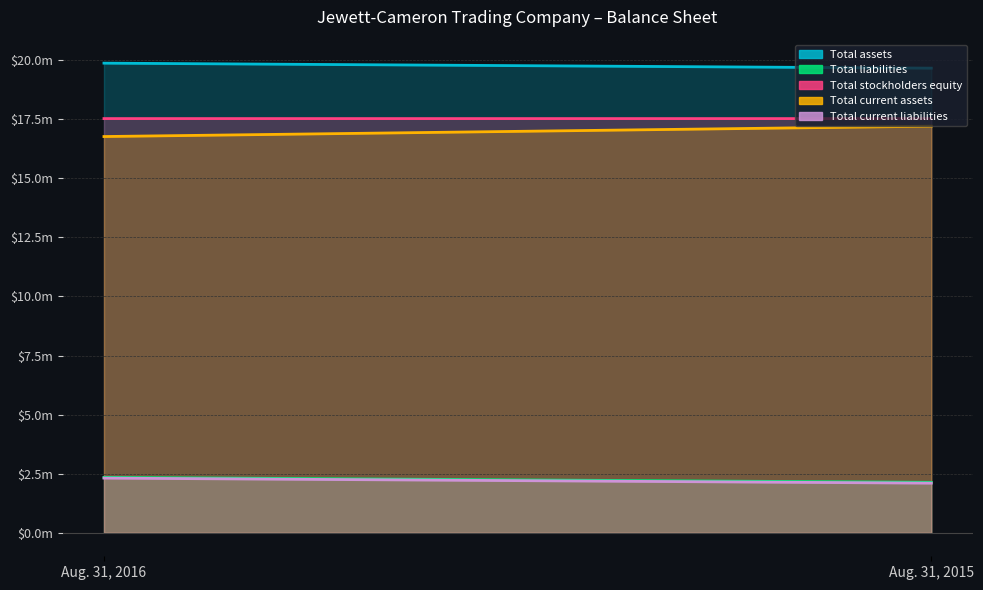

What is the average value of the Total current liabilities series?

2206874